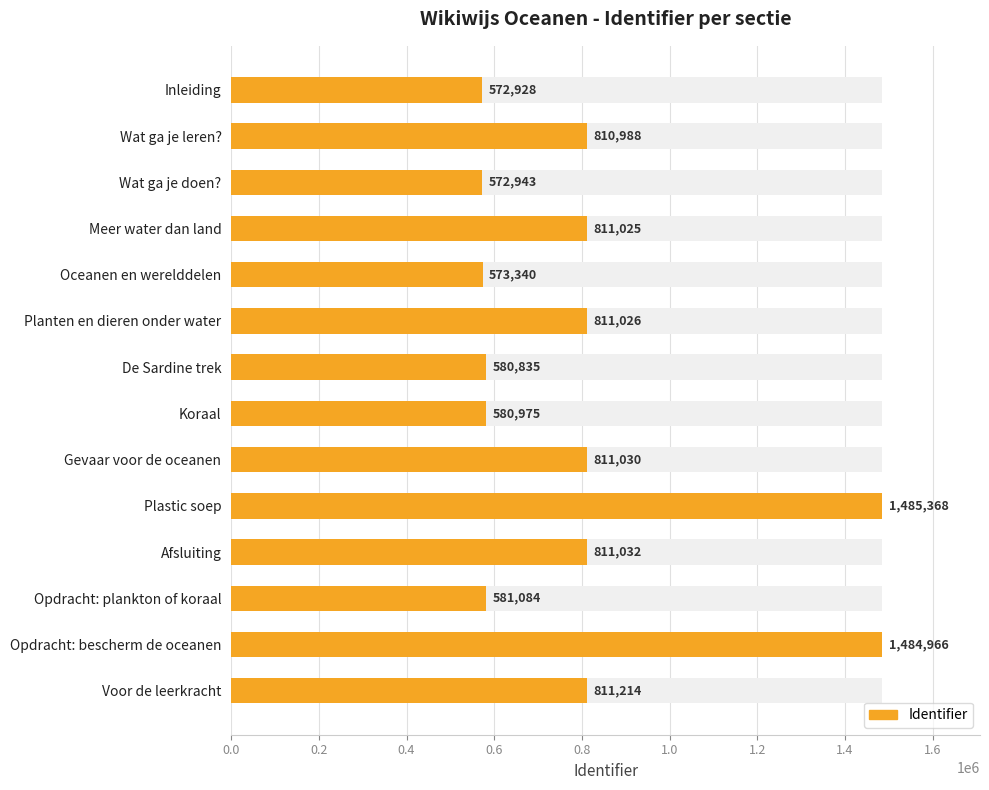

Does the chart contain stacked bars?

No